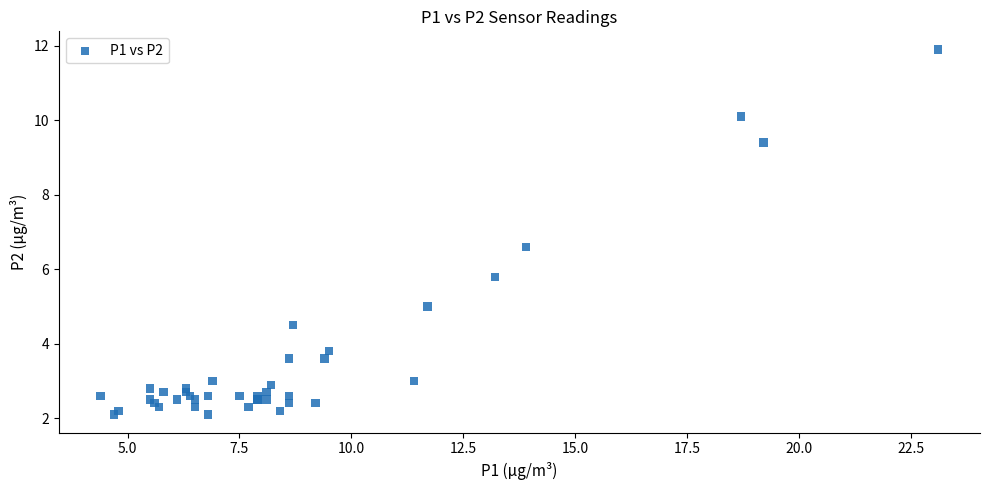

What Y value in the scatter plot is closest to 7?

6.6